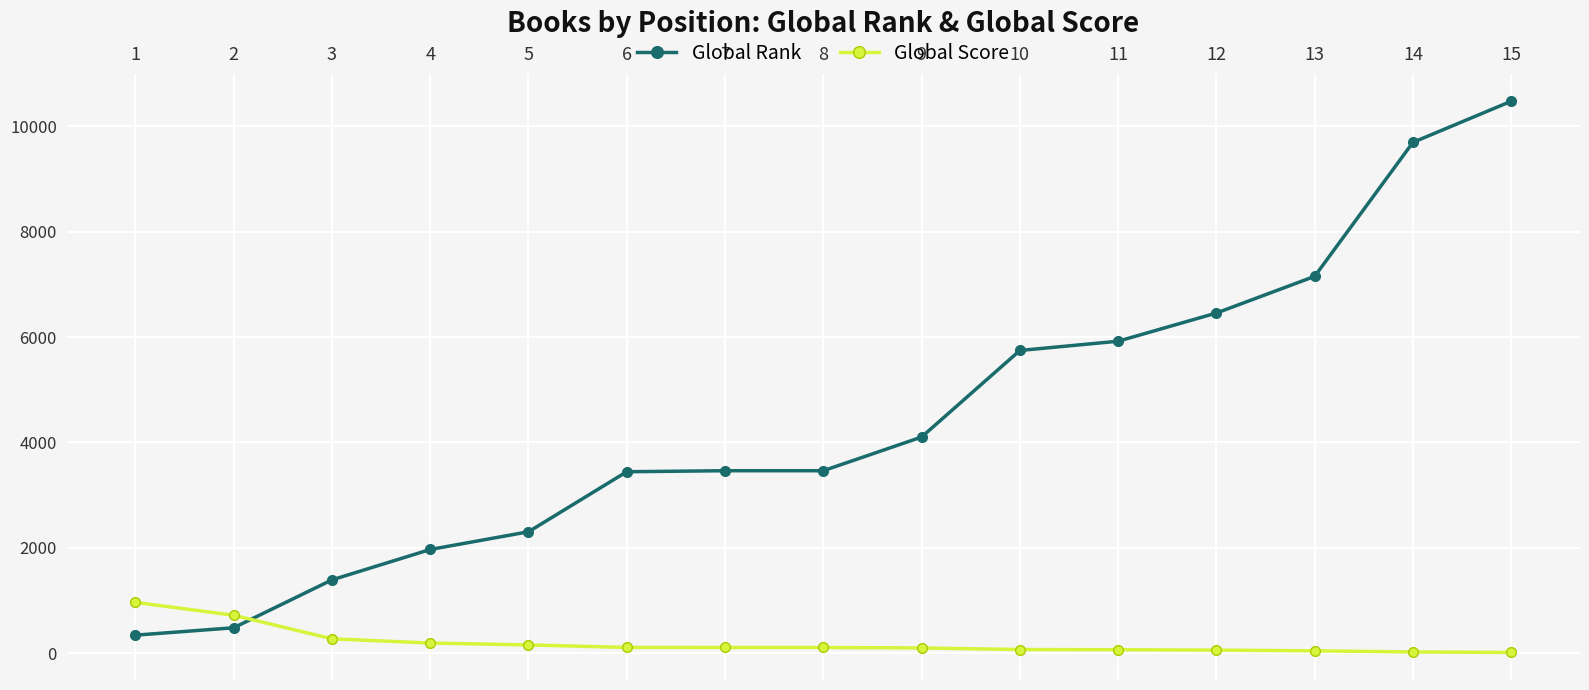

At which category does the chart reach its peak across all series?

15